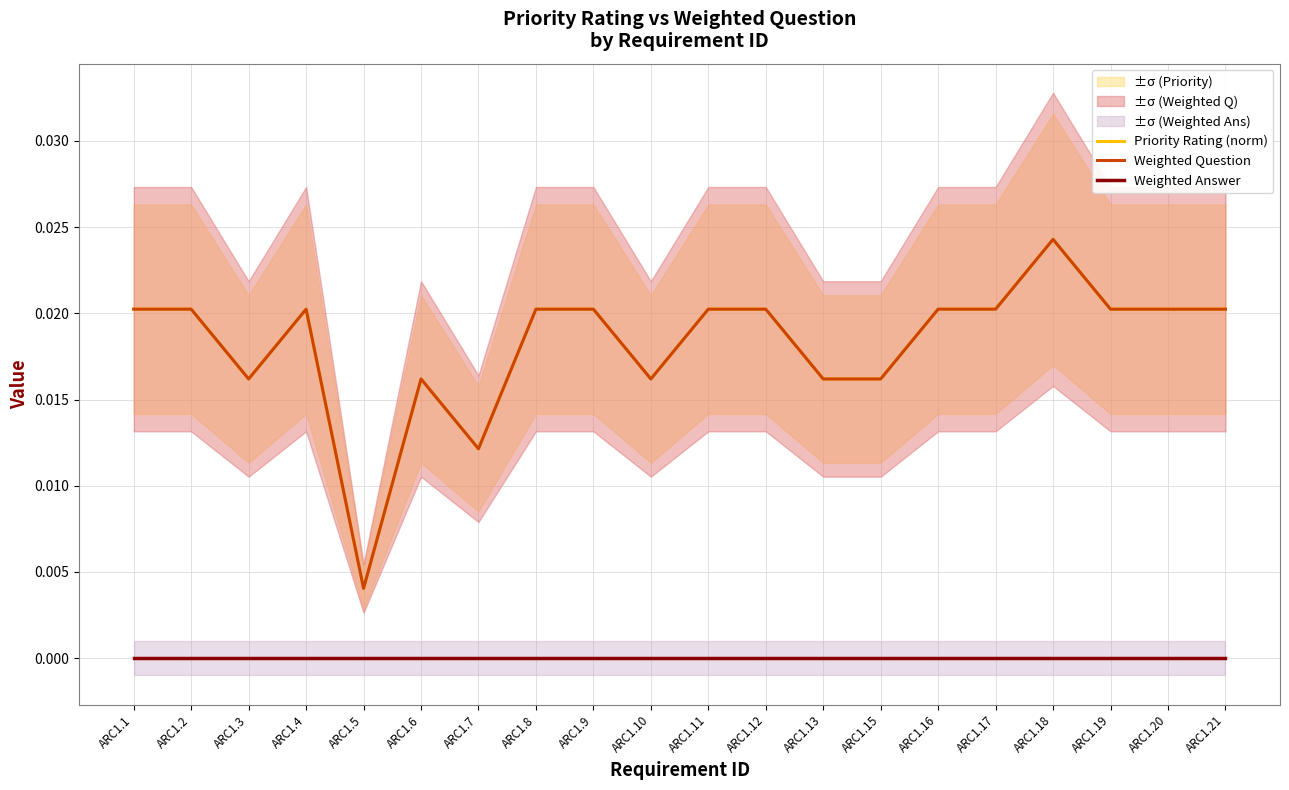

How many lines are shown in the chart?

3